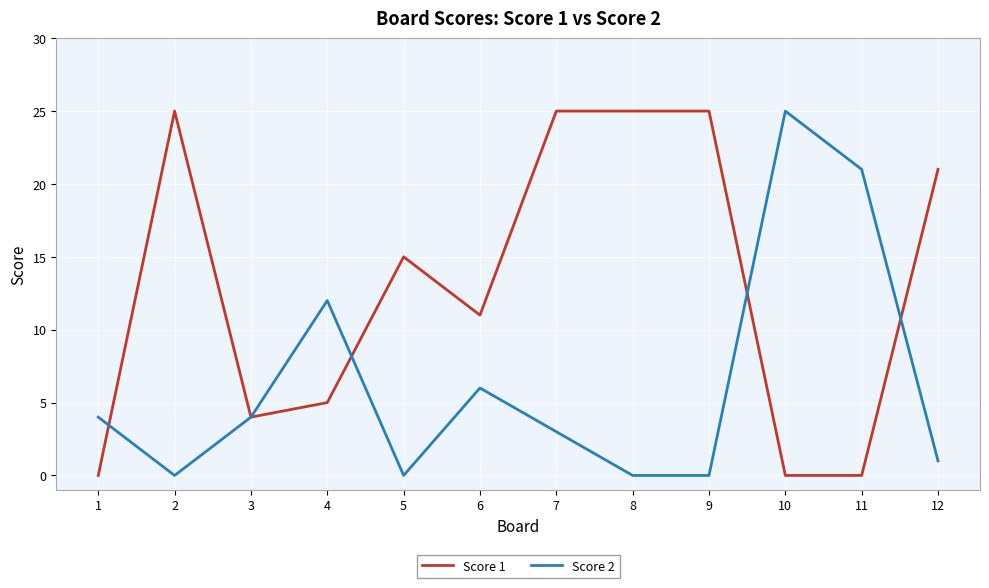

Rank the series at 4 from lowest to highest value.

Score 1, Score 2